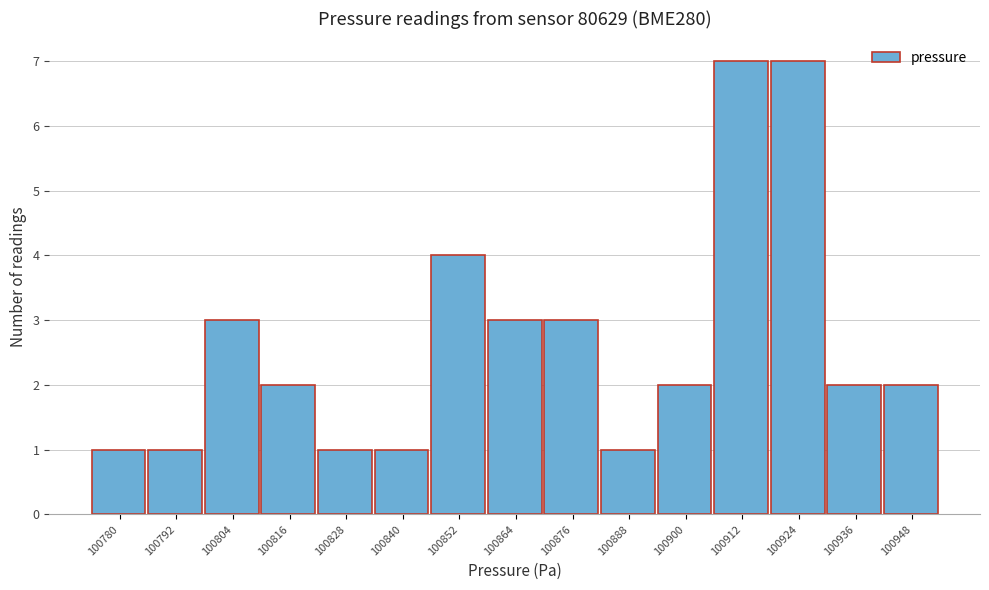

Reading left to right, transcribe all the data shown in this chart.

100780=1	100792=1	100804=3	100816=2	100828=1	100840=1	100852=4	100864=3	100876=3	100888=1	100900=2	100912=7	100924=7	100936=2	100948=2